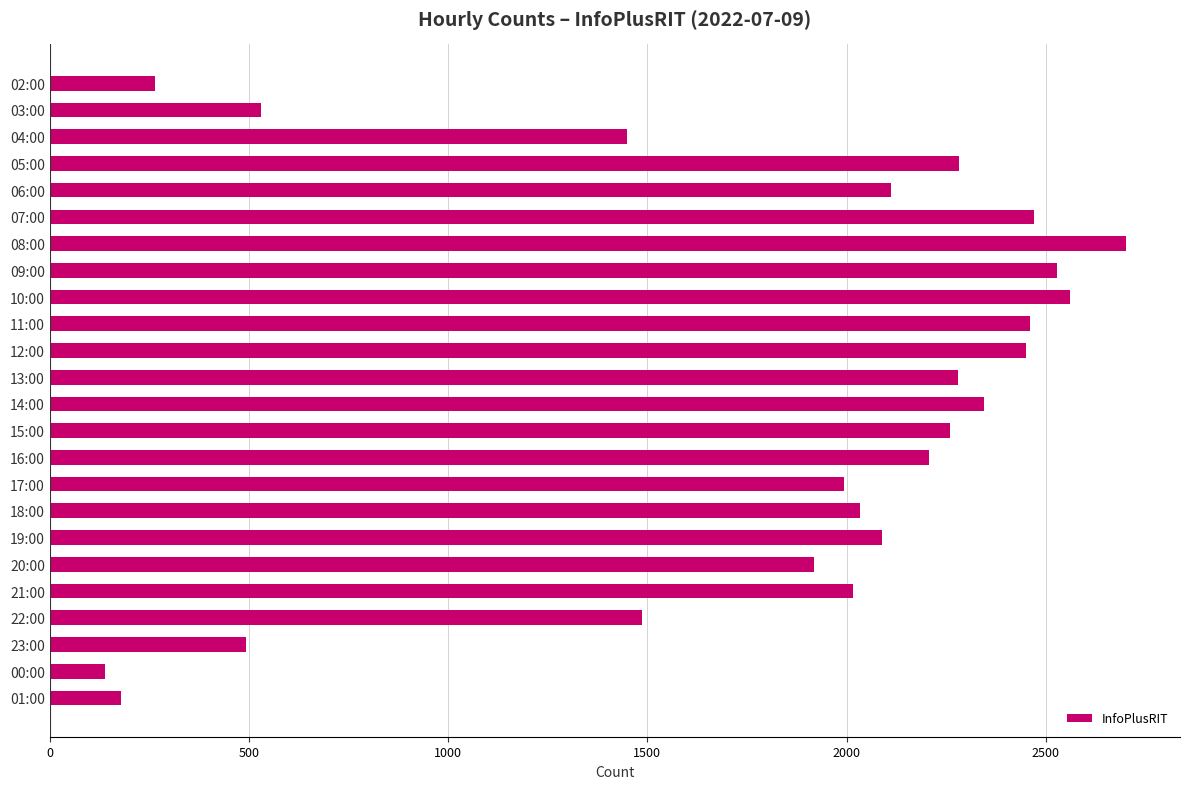

Read the value at 00:00, to the nearest 50.

150